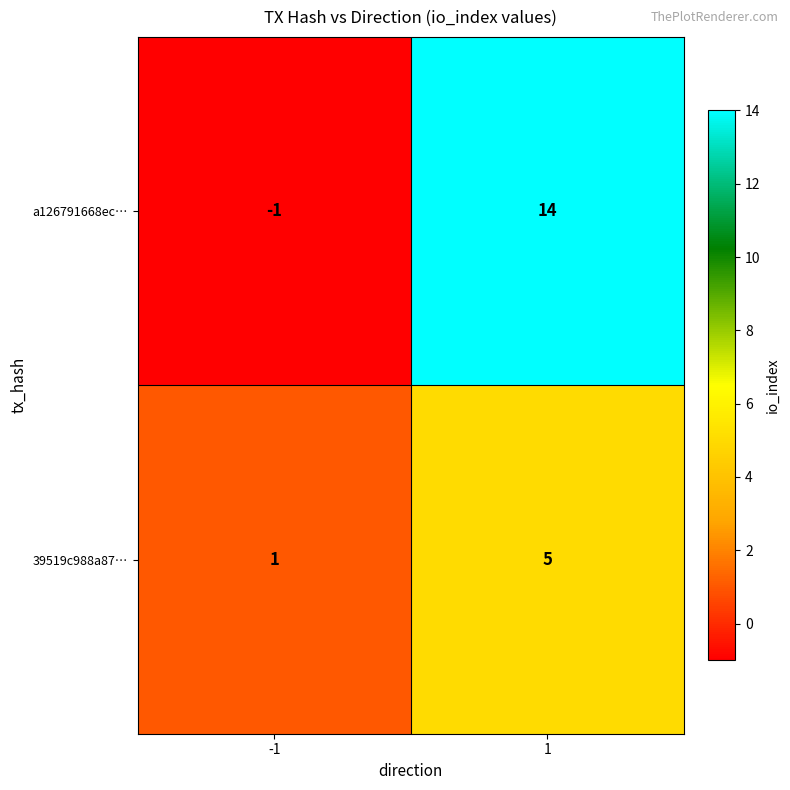

Which series has the widest spread of values?

a126791668ec…